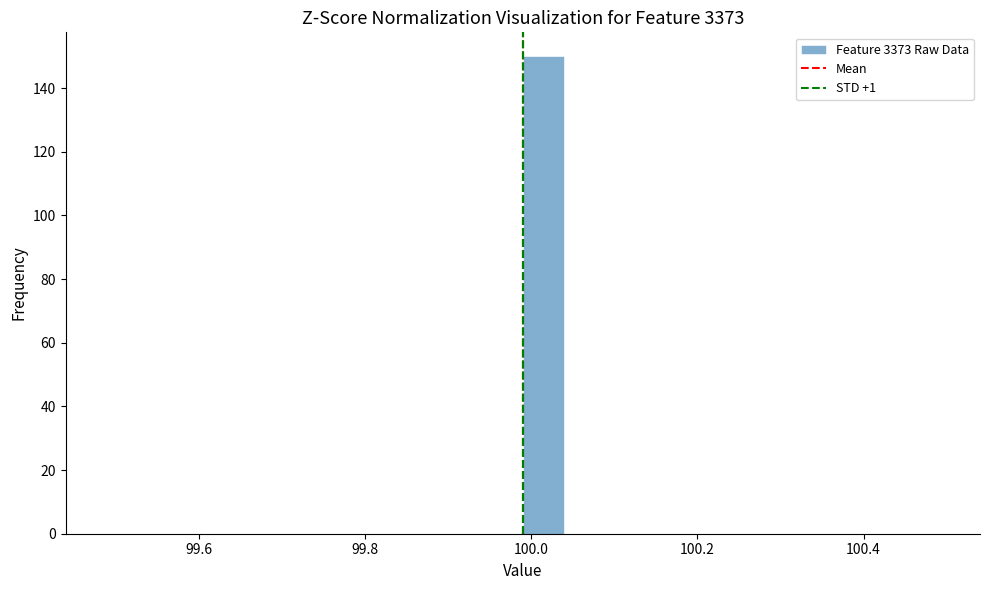

Around what value on the x-axis is the tallest bar? Give the approximate position of its centre, as read against the axis.

100.02